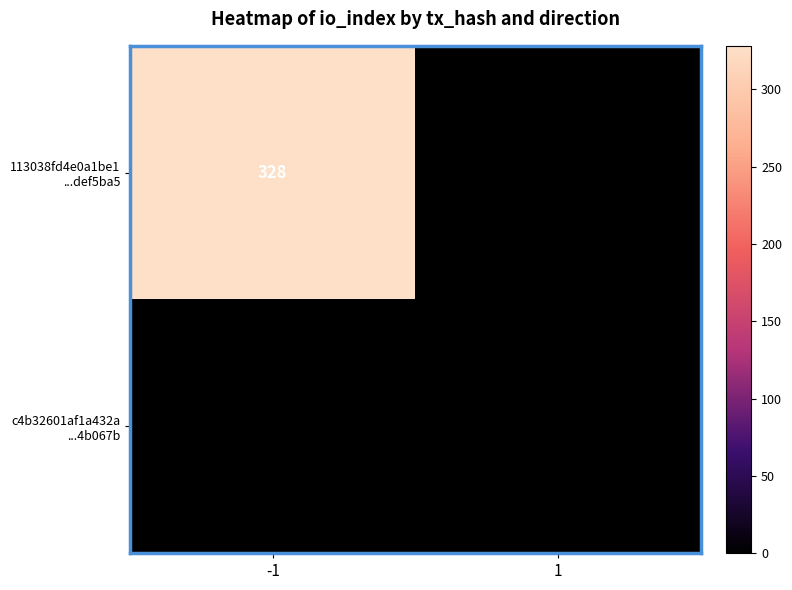

What is the total value across all series at -1?

328